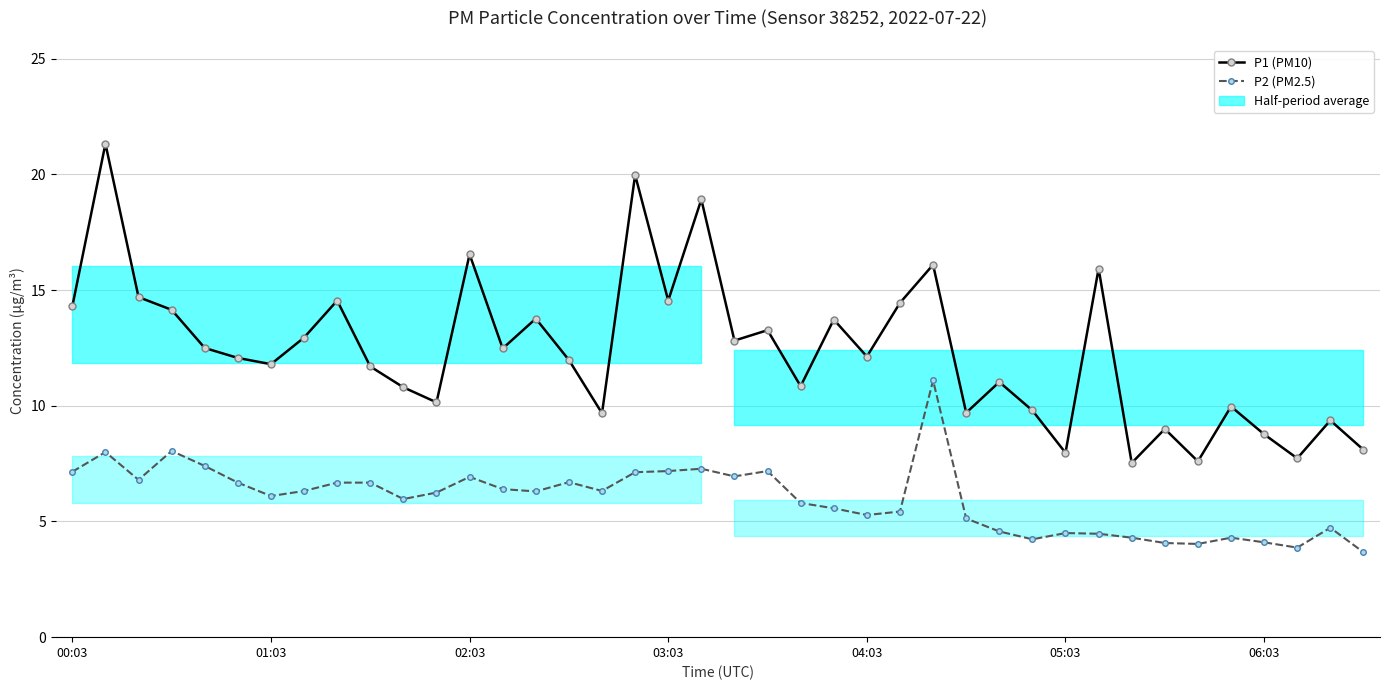

True or false: P1 (PM10) and P2 (PM2.5) cross at least once.

False